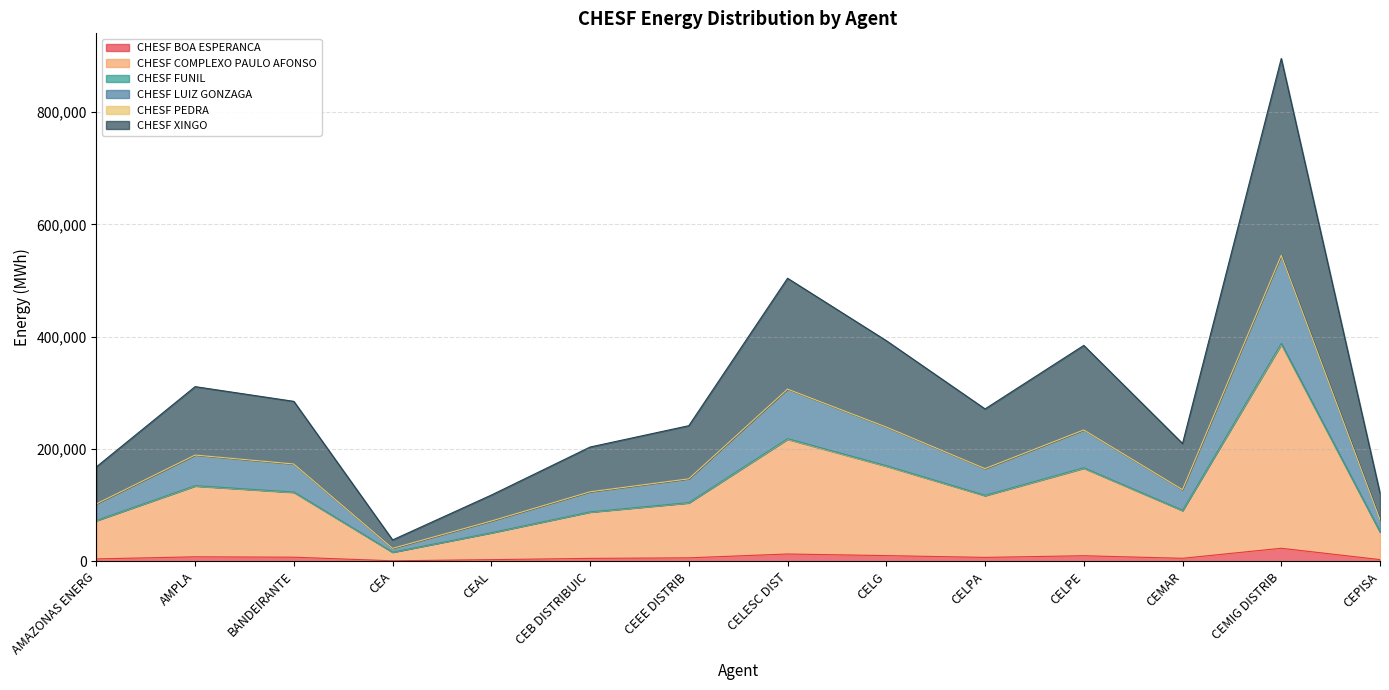

What position from the right is AMAZONAS ENERG?

14